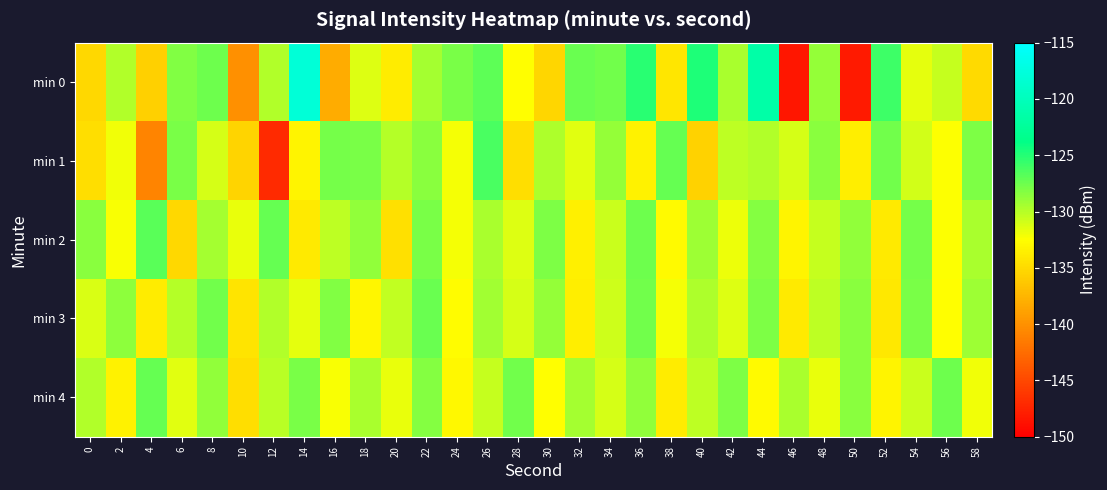

Reading right to left, what are all the values shown in this chart?

min 0: 58=-135.1	56=-130.6	54=-131.7	52=-125.9	50=-148.2	48=-128.9	46=-148.4	44=-121.5	42=-129.5	40=-124.7	38=-134.2	36=-125.2	34=-127.6	32=-127.3	30=-135.3	28=-132.5	26=-127.0	24=-127.9	22=-129.4	20=-133.8	18=-131.3	16=-138.2	14=-117.9	12=-129.8	10=-140.1	8=-127.6	6=-128.2	4=-135.7	2=-129.8	0=-135.2
min 1: 58=-128.1	56=-132.5	54=-130.9	52=-127.6	50=-133.7	48=-128.4	46=-131.0	44=-129.8	42=-130.3	40=-135.6	38=-127.2	36=-133.4	34=-128.9	32=-131.5	30=-129.7	28=-134.8	26=-126.3	24=-132.1	22=-128.5	20=-130.0	18=-127.9	16=-127.8	14=-133.2	12=-147.0	10=-135.4	8=-131.0	6=-127.9	4=-140.8	2=-132.0	0=-134.7
min 2: 58=-129.6	56=-132.4	54=-127.8	52=-134.0	50=-128.7	48=-130.5	46=-133.2	44=-128.3	42=-131.9	40=-129.1	38=-132.8	36=-127.5	34=-130.7	32=-133.5	30=-128.0	28=-131.3	26=-129.5	24=-132.1	22=-127.9	20=-134.6	18=-128.8	16=-130.2	14=-133.9	12=-127.3	10=-131.7	8=-129.4	6=-135.1	4=-126.8	2=-132.3	0=-128.5
min 3: 58=-129.2	56=-132.6	54=-127.9	52=-134.1	50=-128.5	48=-130.3	46=-133.9	44=-128.1	42=-131.4	40=-129.7	38=-132.2	36=-127.6	34=-130.8	32=-133.6	30=-128.9	28=-131.0	26=-129.3	24=-132.7	22=-127.4	20=-130.4	18=-133.1	16=-128.2	14=-131.6	12=-129.9	10=-134.3	8=-127.7	6=-130.0	4=-133.8	2=-128.6	0=-131.2
min 4: 58=-132.0	56=-127.5	54=-130.6	52=-133.3	50=-128.4	48=-131.7	46=-129.5	44=-132.9	42=-128.0	40=-130.2	38=-133.8	36=-128.7	34=-131.1	32=-129.4	30=-132.6	28=-127.7	26=-130.5	24=-133.0	22=-128.3	20=-131.8	18=-129.6	16=-132.3	14=-127.9	12=-130.1	10=-134.7	8=-128.8	6=-131.5	4=-127.2	2=-133.4	0=-129.8